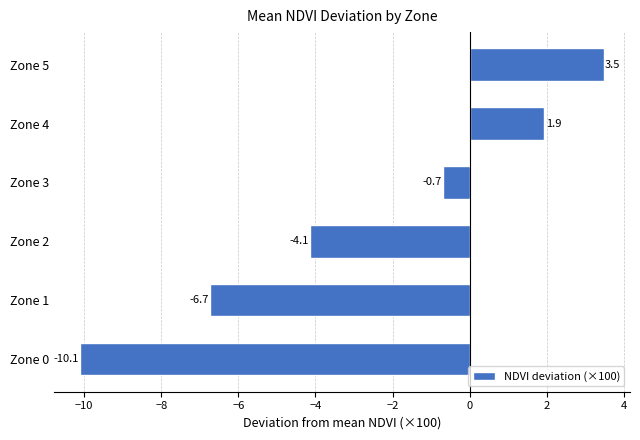

What is the difference between the maximum and minimum values?

13.6